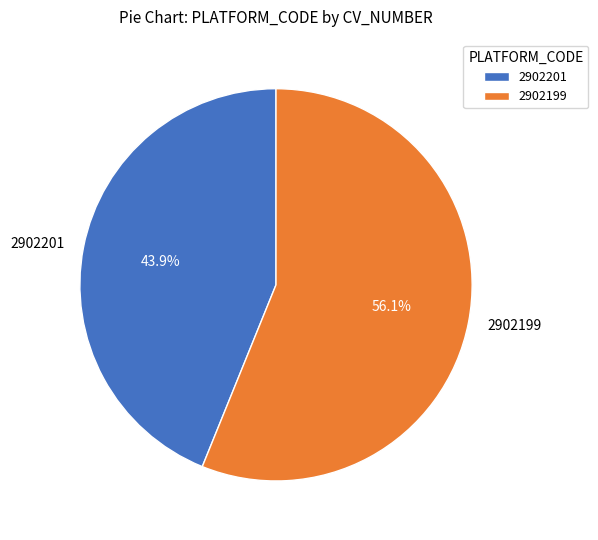

To the nearest percent, what percentage of the pie is 2902199?

56%